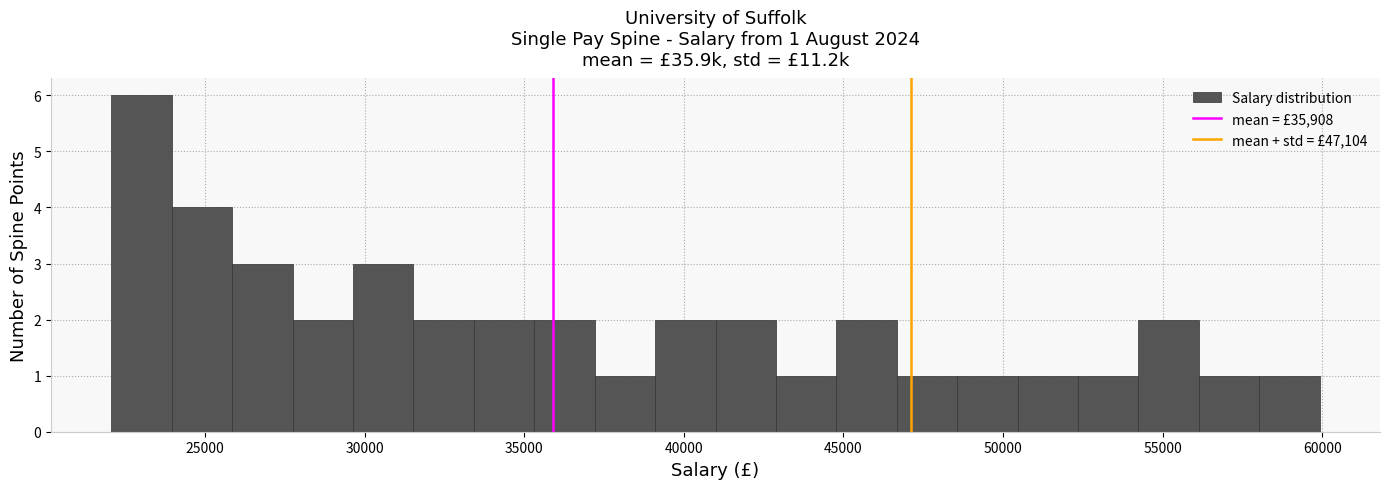

Around what value on the x-axis is the tallest bar? Give the approximate position of its centre, as read against the axis.

23000